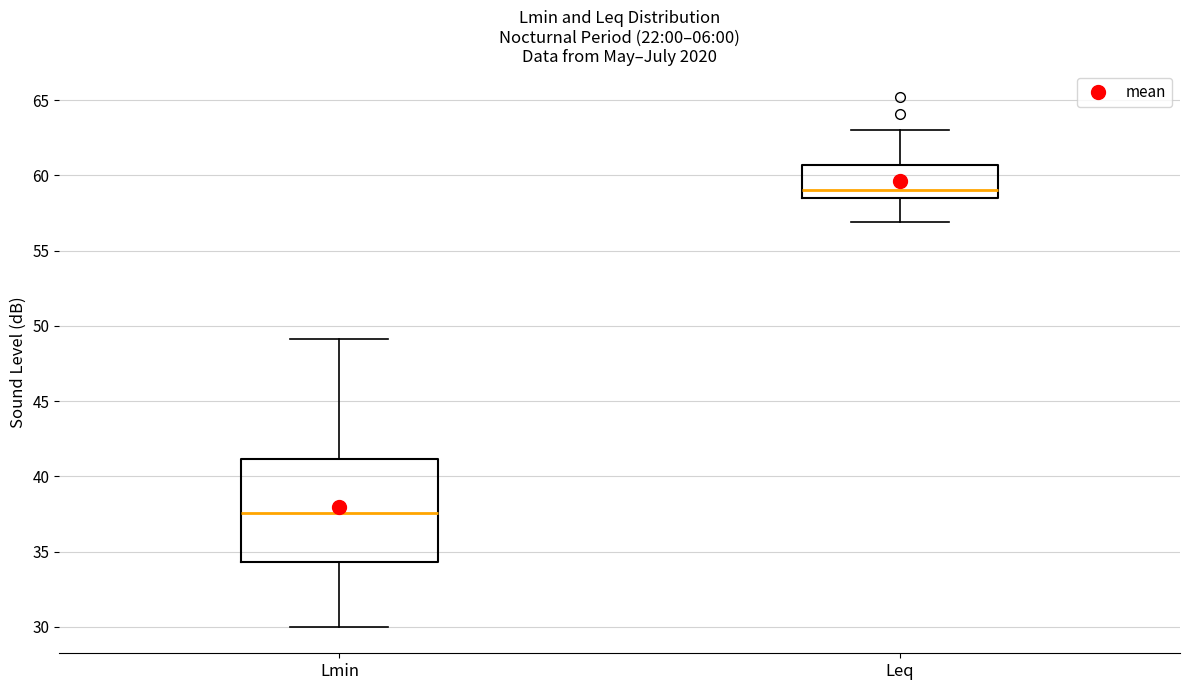

Reading left to right, transcribe this box plot: for each box, give where its median line is, the range the box spans, and where its two whiskers end, as read against the y-axis. The values are not printed on the chart, so give them approximately, as read against the axis.

Lmin: median 37.5, box 34.5 to 41.0, whiskers 30.0 to 49.0
Leq: median 59.0, box 58.5 to 60.5, whiskers 57.0 to 63.0